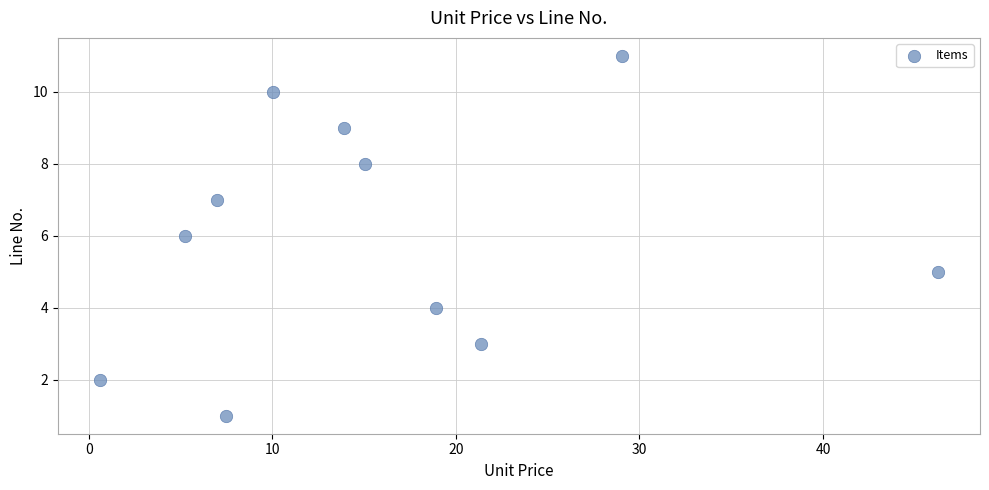

What is the range of Y values (max minus min)?

10